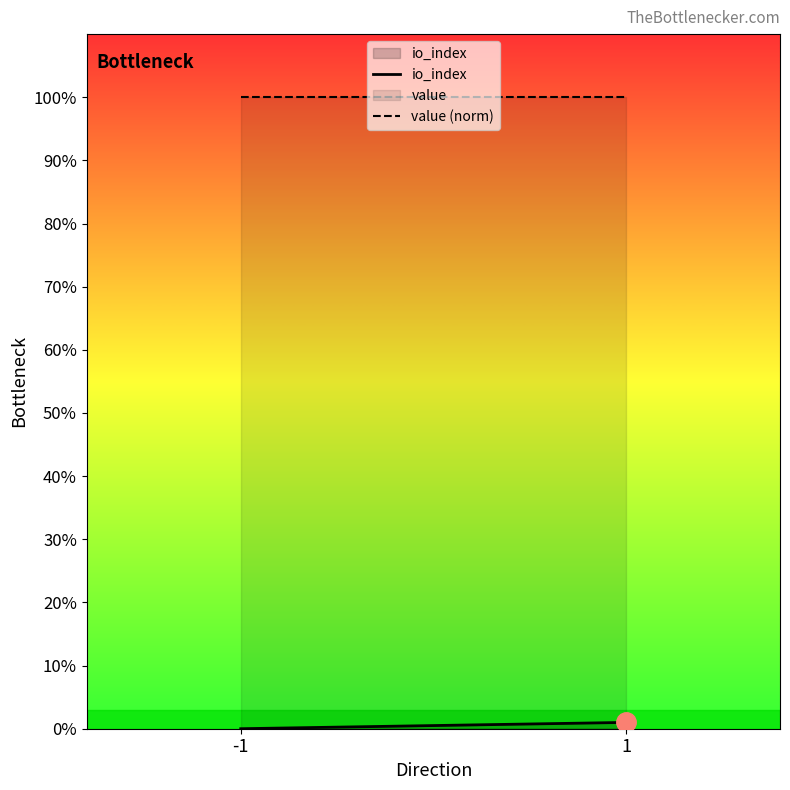

What is the maximum value for value?

100